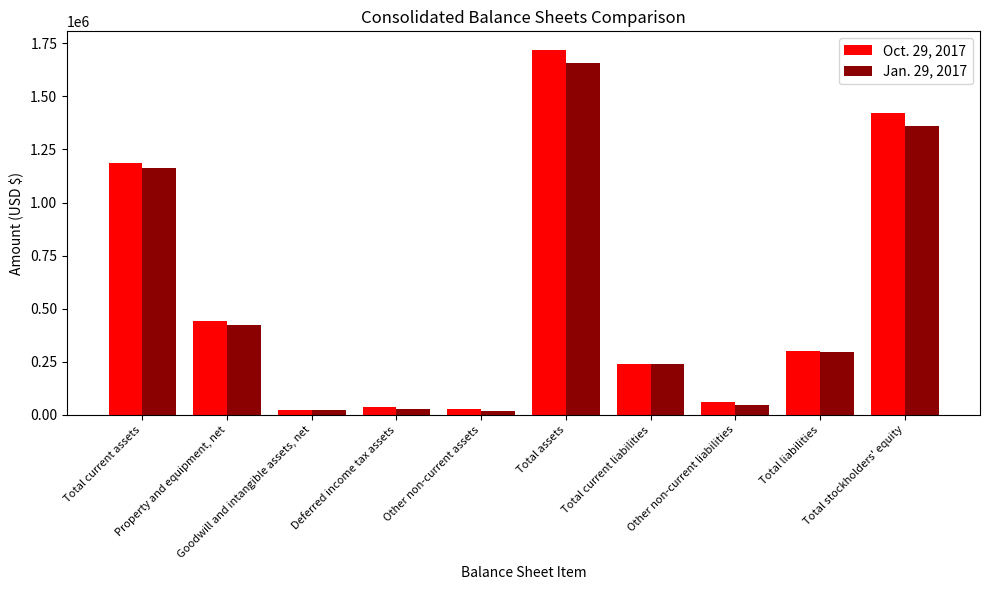

List the series in order of their peak value, lowest first.

Jan. 29, 2017, Oct. 29, 2017